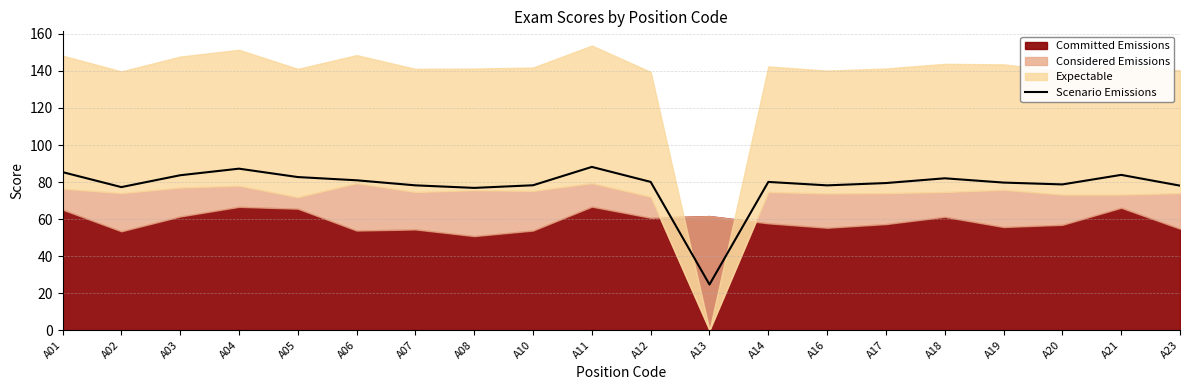

How many categories are shown in the chart?

20